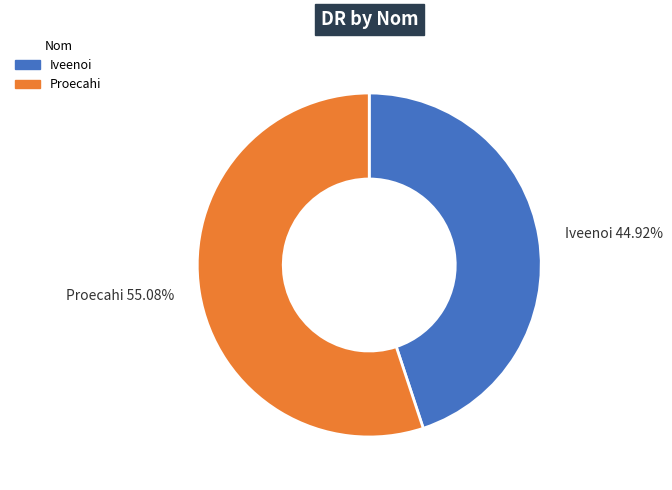

What portion of the pie excludes Iveenoi?

55.1%